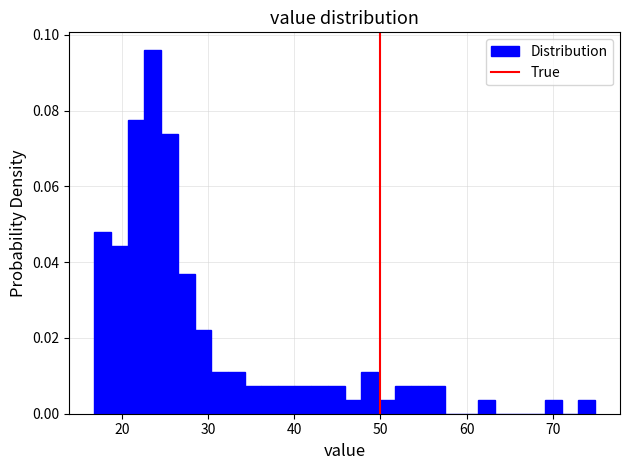

Around what value on the x-axis is the tallest bar? Give the approximate position of its centre, as read against the axis.

24